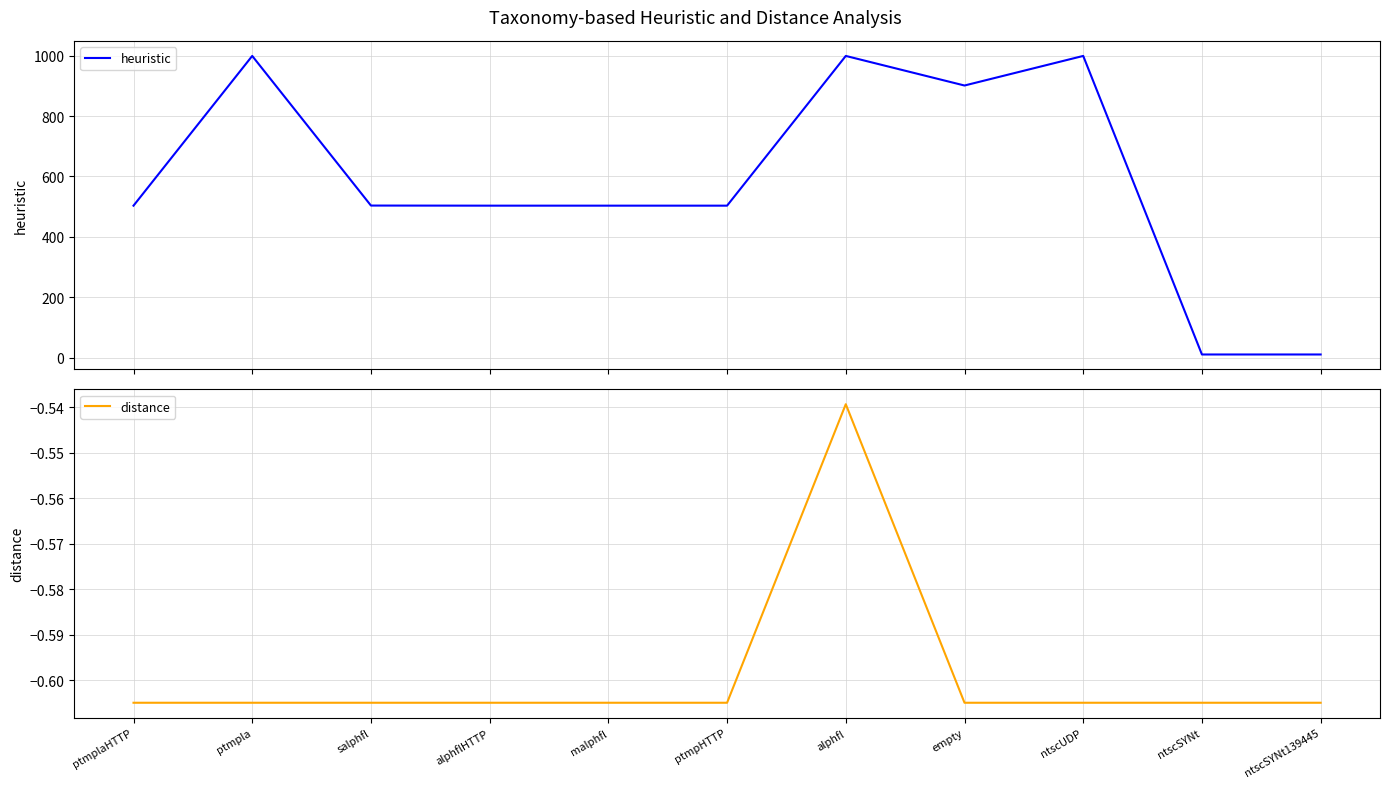

Reading right to left, list all the values displayed in this chart.

heuristic: 10.0	10.0	999.0	901.0	999.0	503.0	503.0	503.0	503.3	999.0	503.0
distance: -0.6	-0.6	-0.6	-0.6	-0.5	-0.6	-0.6	-0.6	-0.6	-0.6	-0.6